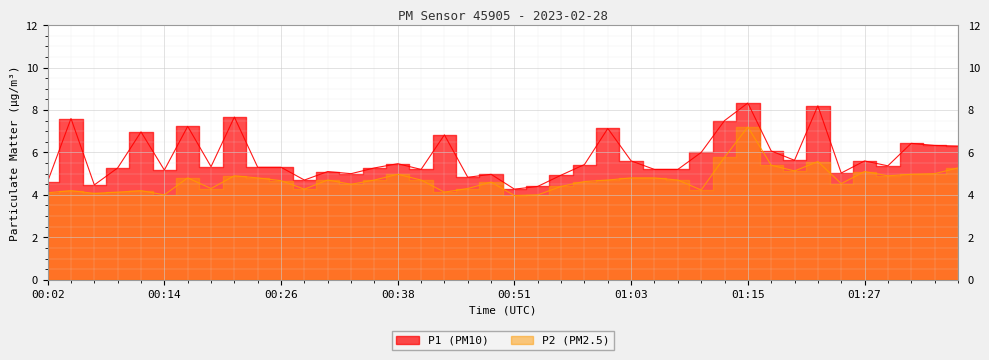

How many interior local valleys does the P1 series have?

11